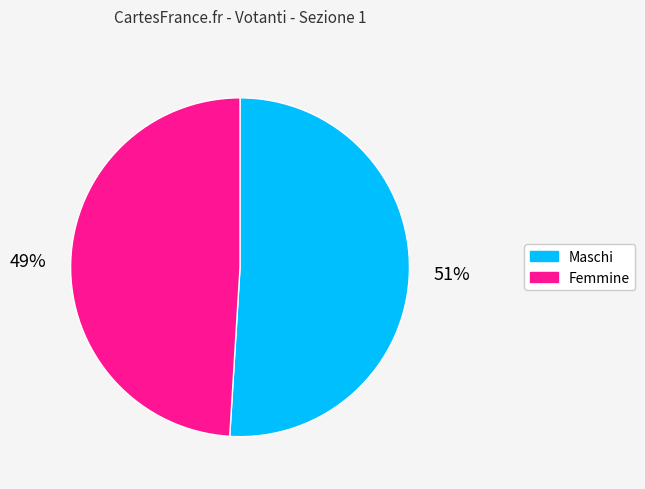

To the nearest percent, what is the difference between the largest and smallest slice percentages?

2%